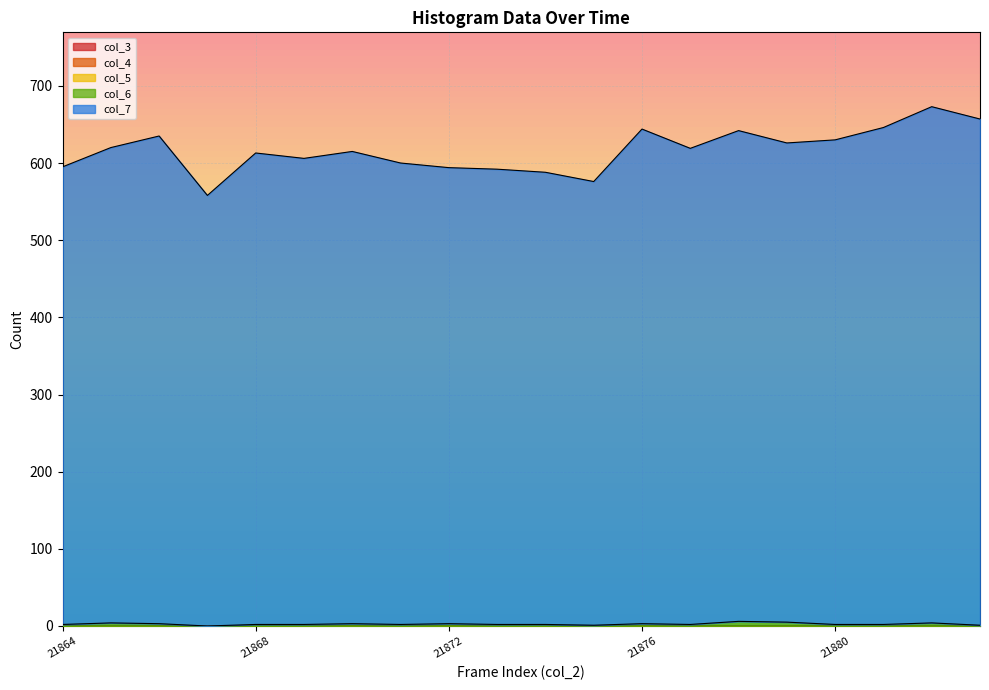

How many series are shown in this chart?

5